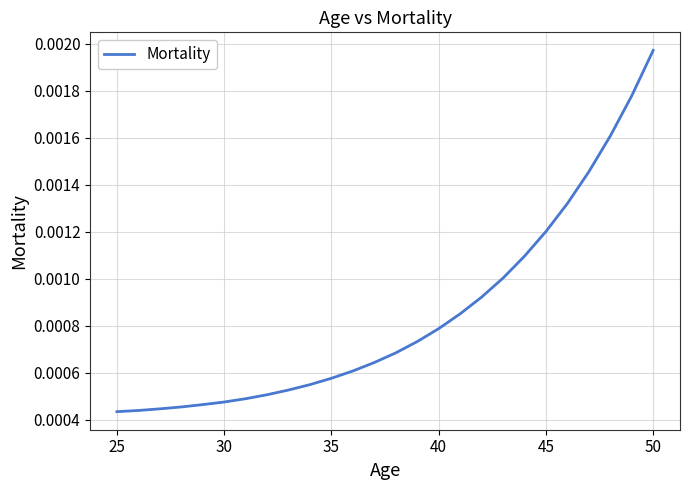

At which category does the chart reach its peak across all series?

50